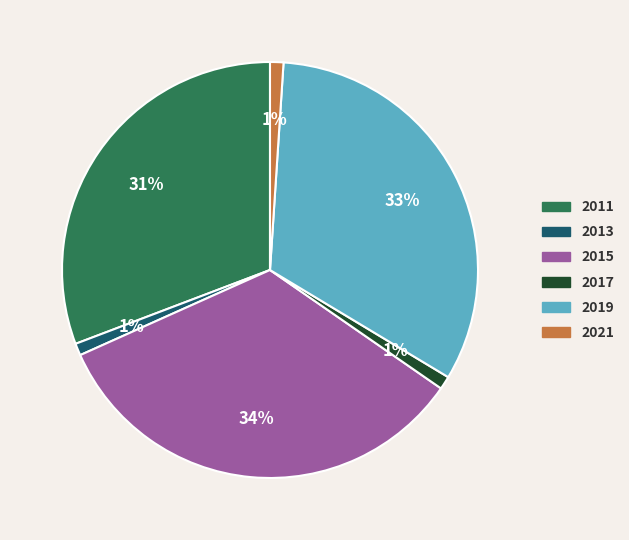

Is the sum of 2021 and 2015 greater than half?

No